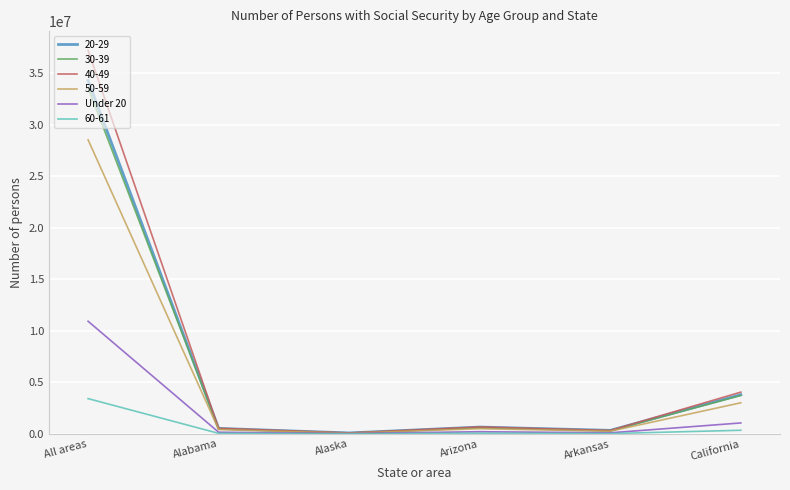

Which series has the widest spread of values?

40-49